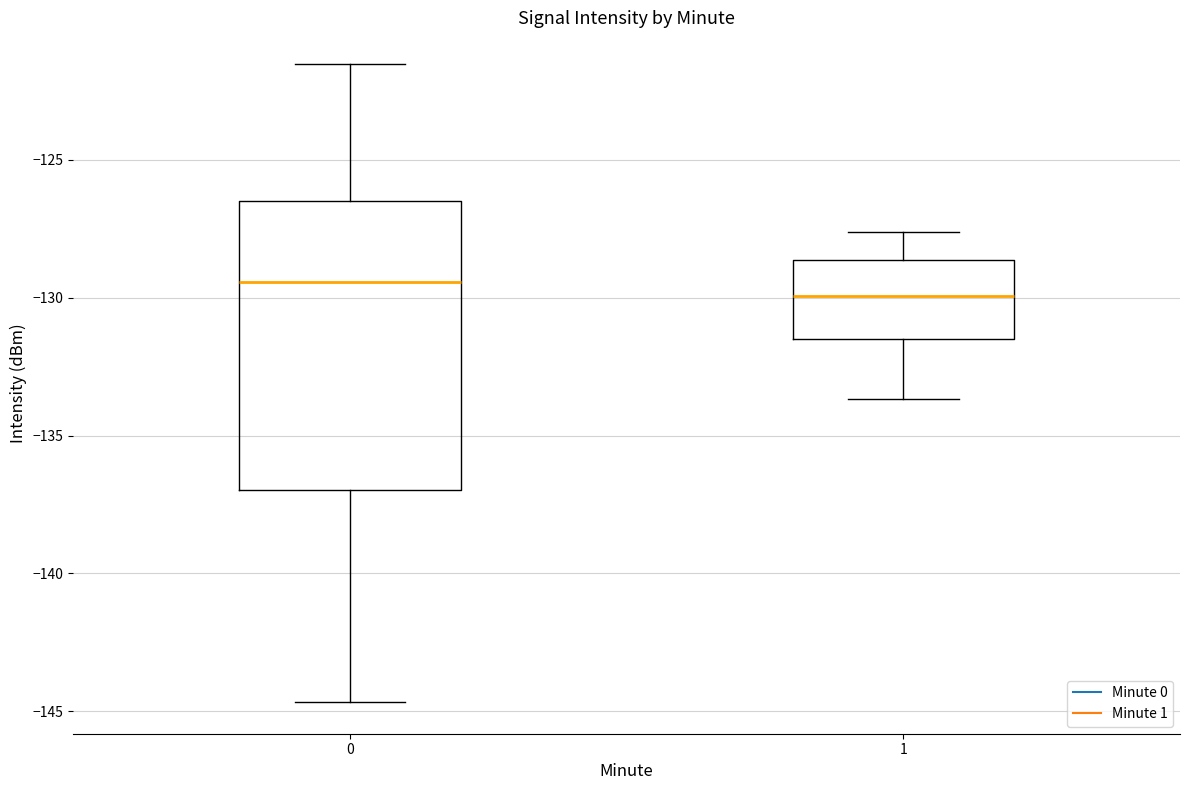

Which box's median line is the lowest?

1